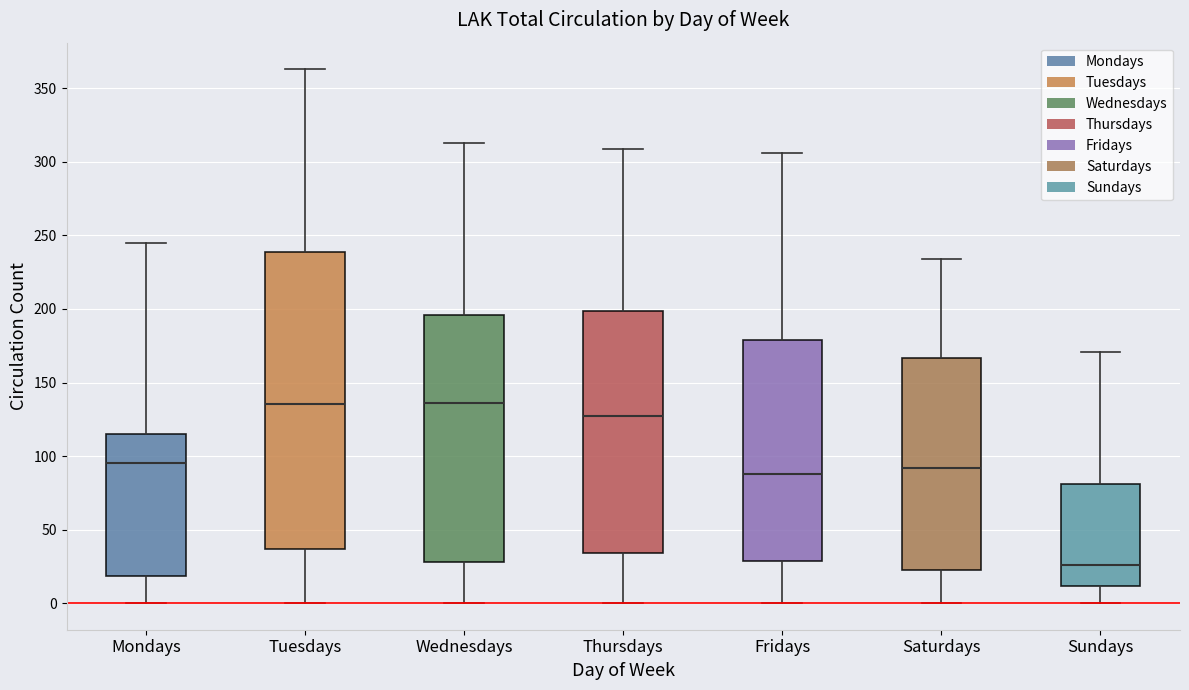

Reading left to right, transcribe this box plot: for each box, give where its median line is, the range the box spans, and where its two whiskers end, as read against the y-axis. The values are not printed on the chart, so give them approximately, as read against the axis.

Mondays: median 95, box 20 to 115, whiskers 0 to 245
Tuesdays: median 135, box 35 to 240, whiskers 0 to 365
Wednesdays: median 135, box 30 to 195, whiskers 0 to 315
Thursdays: median 125, box 35 to 200, whiskers 0 to 310
Fridays: median 90, box 30 to 180, whiskers 0 to 305
Saturdays: median 90, box 25 to 165, whiskers 0 to 235
Sundays: median 25, box 10 to 80, whiskers 0 to 170